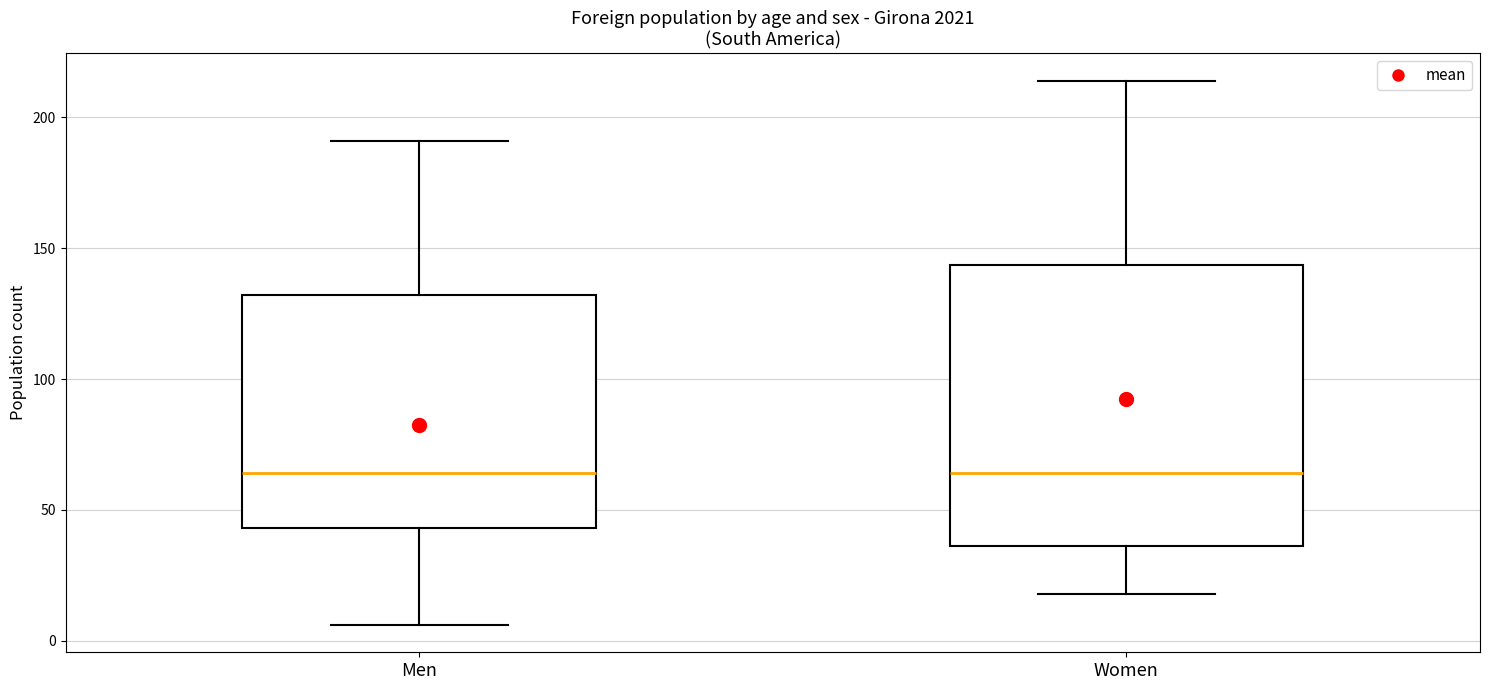

Where does the lower whisker of the box for Women end on the y-axis? The values are not printed on the chart, so give them approximately, as read against the axis.

20